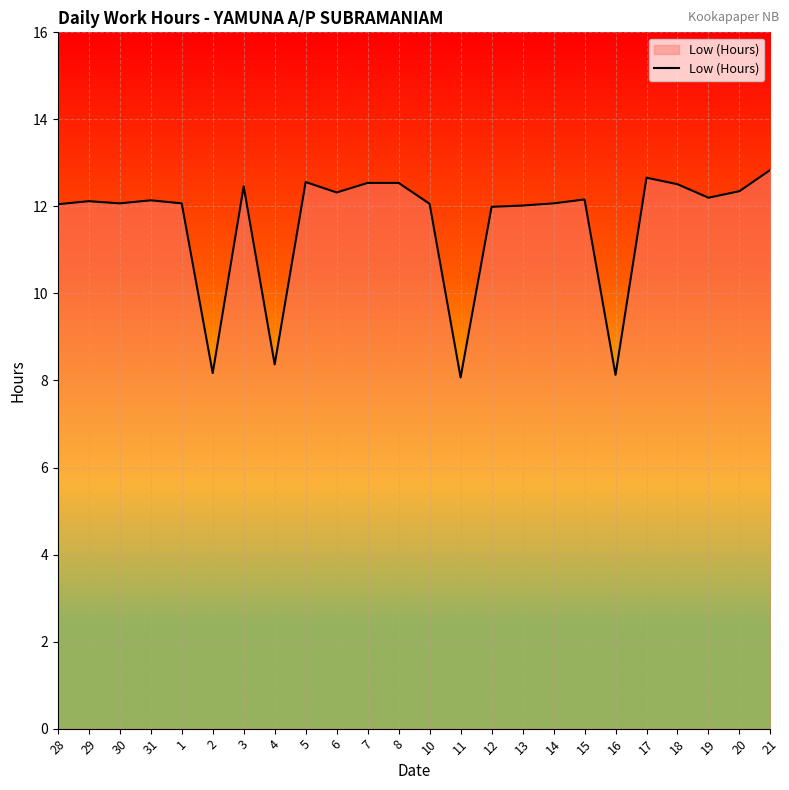

What is the ratio of the value at 30 to the value at 17?

1.0